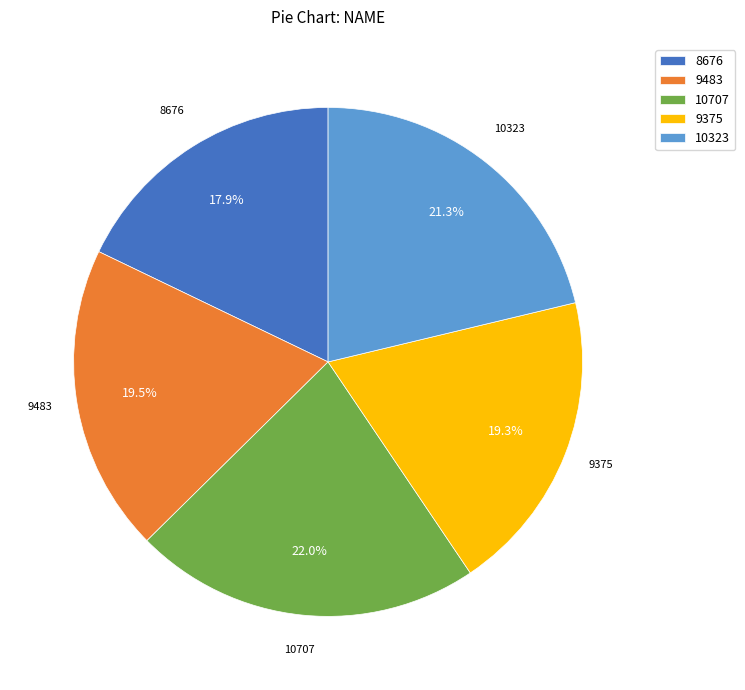

What is the total percentage of 10323 and 9375?

40.6%